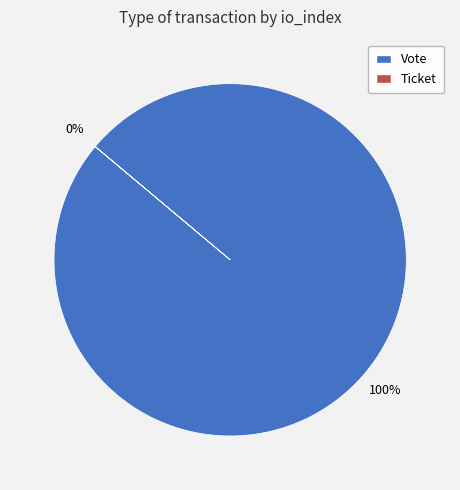

What percentage do Ticket and Vote together represent?

100.0%